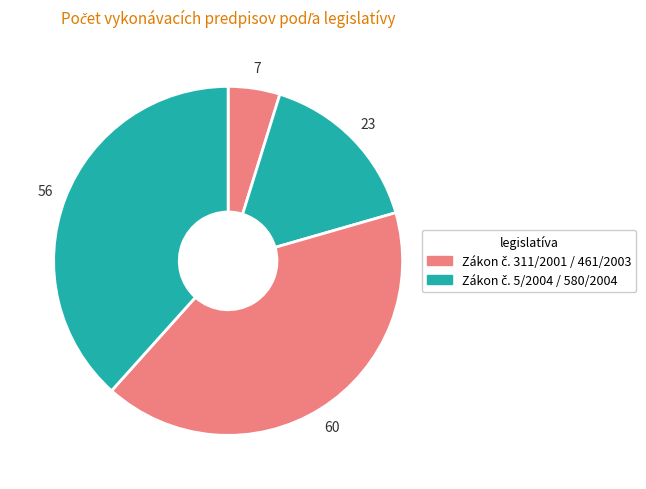

Which category has the smallest portion of the pie?

Zákon č. 311/2001 Z. z.